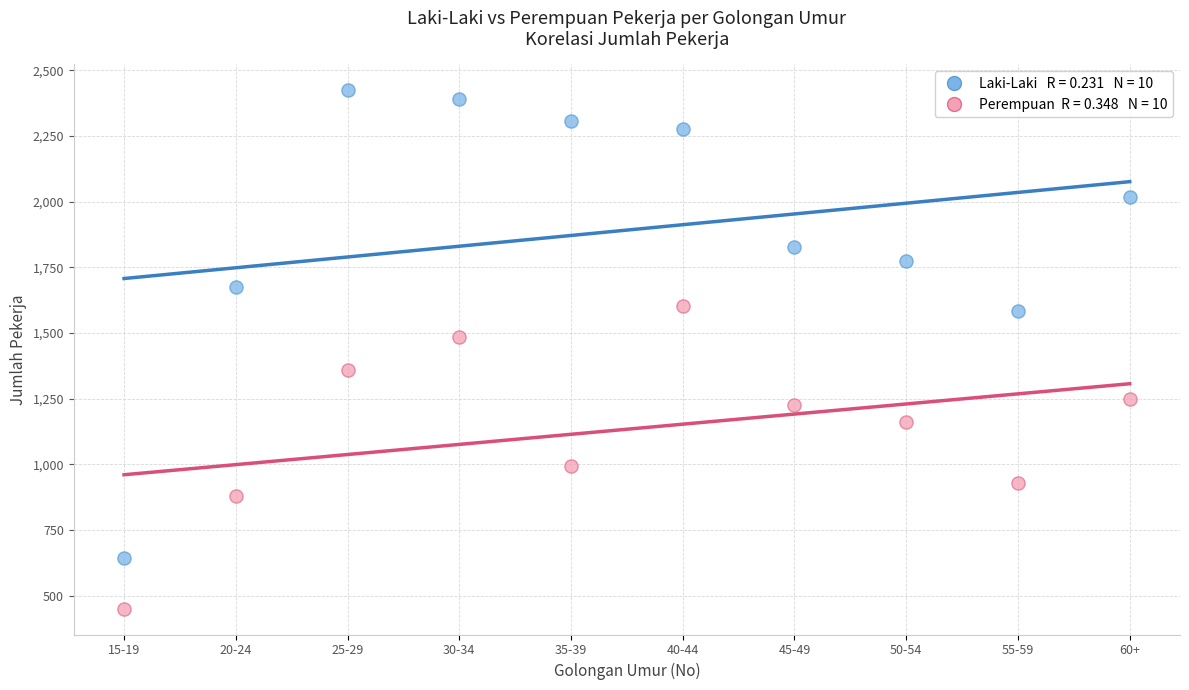

Across all data points, what is the range of X values (max minus min)?

9